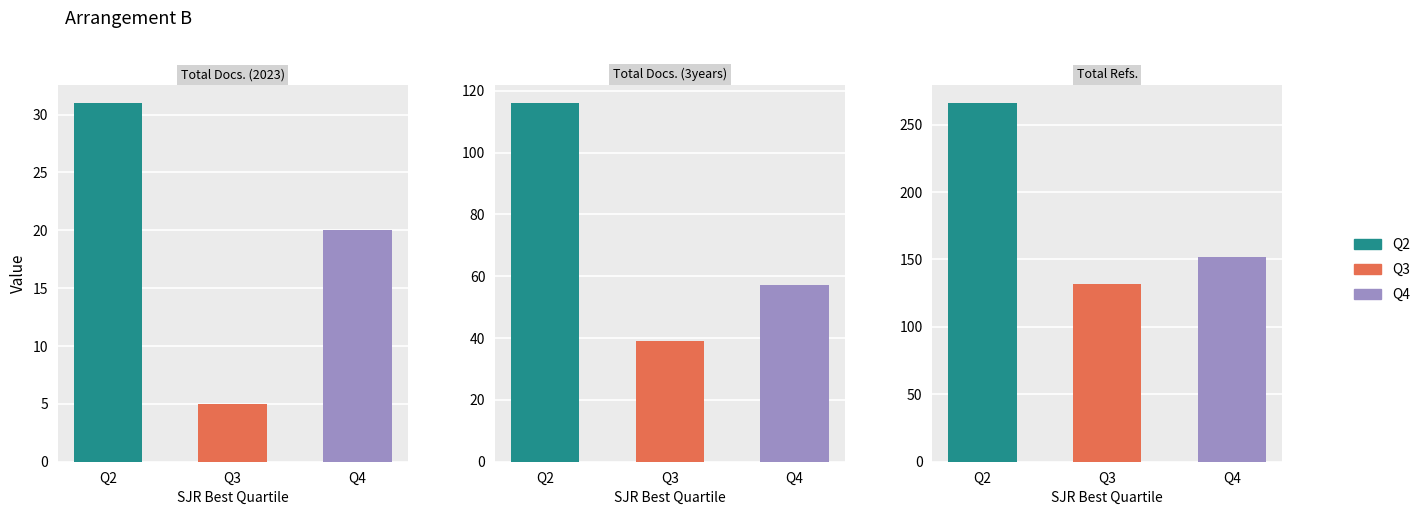

How many data points in Q4 are above 57?

1